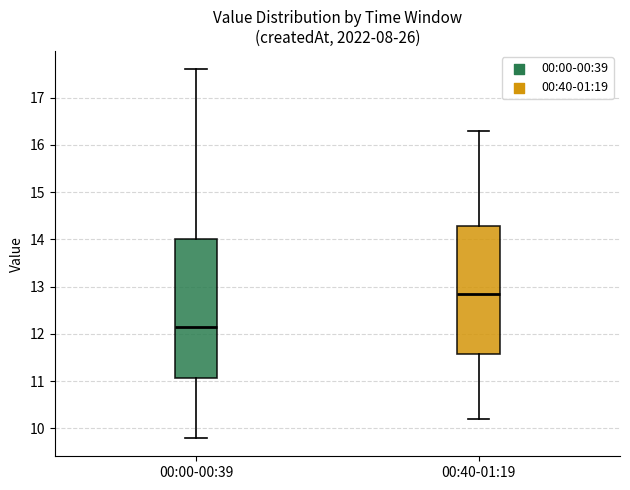

Reading left to right, read every box against the y-axis: the position of its median line, the range the box covers, and the ends of its whiskers. The values are not printed on the chart, so give them approximately, as read against the axis.

00:00-00:39: median 12.2, box 11.1 to 14.0, whiskers 9.8 to 17.6
00:40-01:19: median 12.9, box 11.6 to 14.3, whiskers 10.2 to 16.3